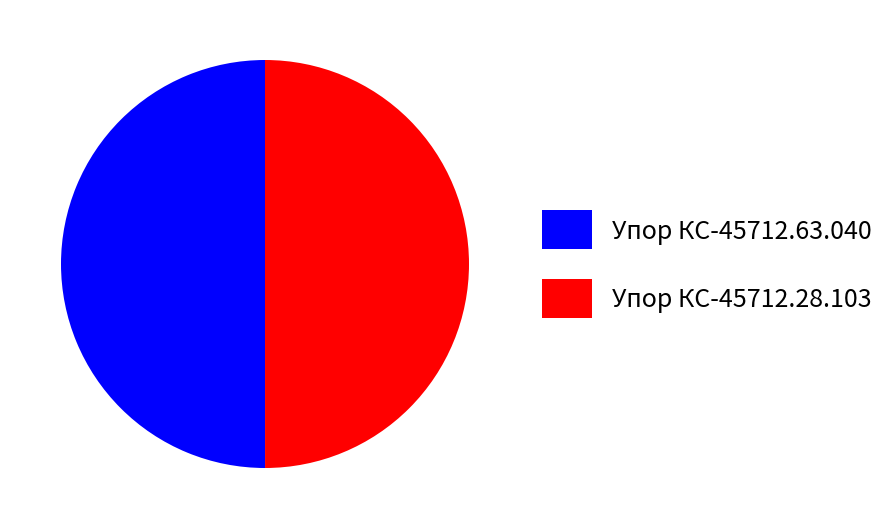

Count the number of slices in the pie.

2